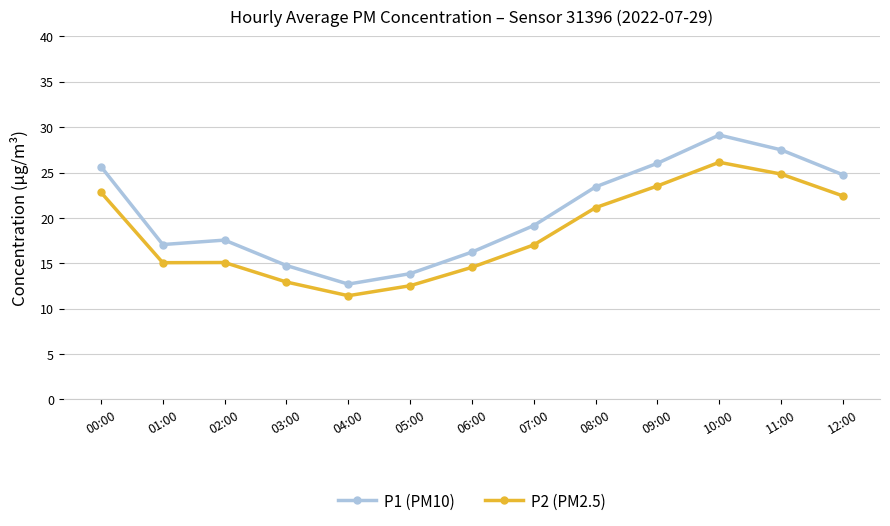

What is the value of the P1 (PM10) point at the 5th from the left?

12.7